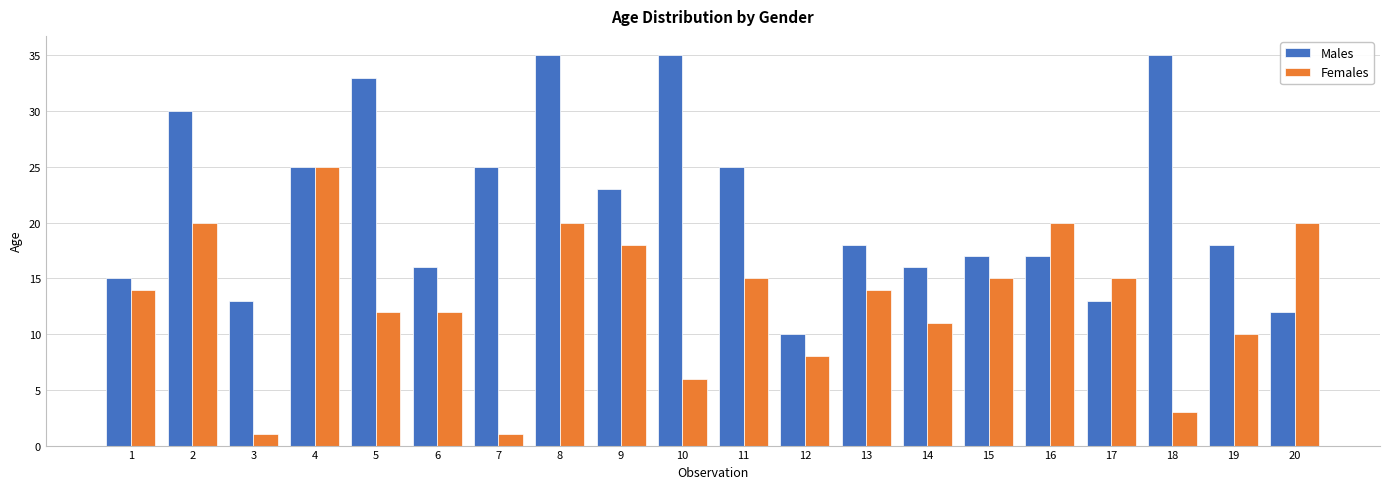

How many distinct data groups are displayed?

2